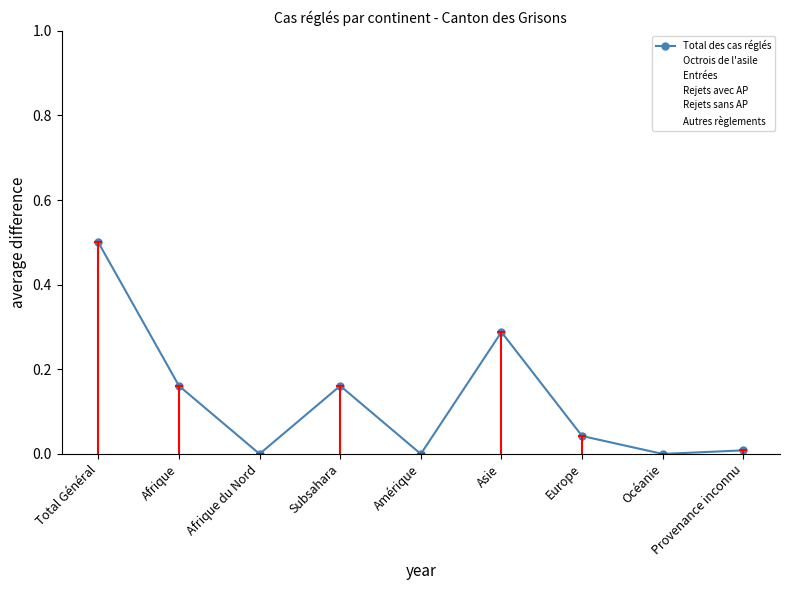

True or false: Rejets sans AP and Entrées cross at least once.

False